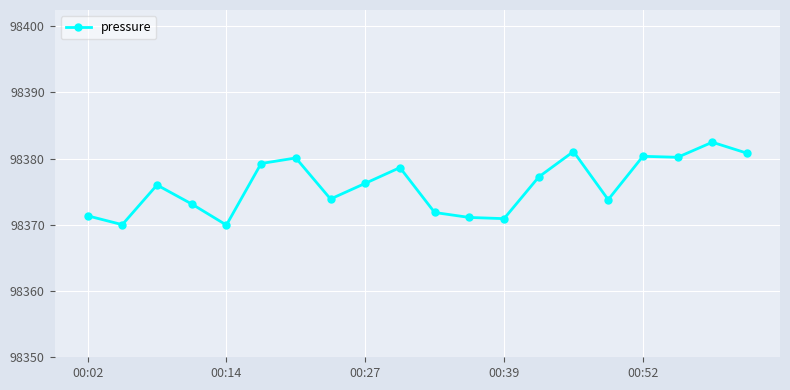

True or false: the data has more than 2 interior local peaks.

True